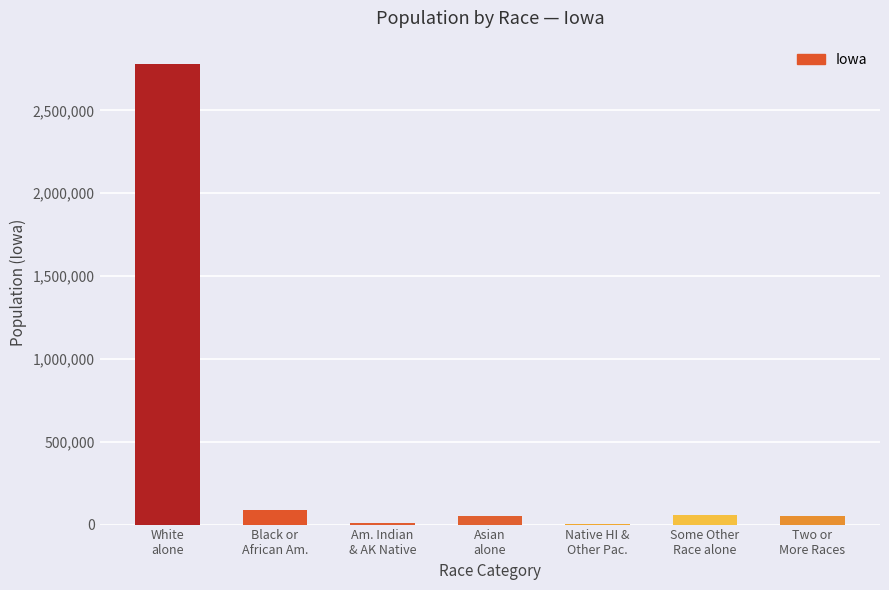

What is the greatest value displayed?

2781561